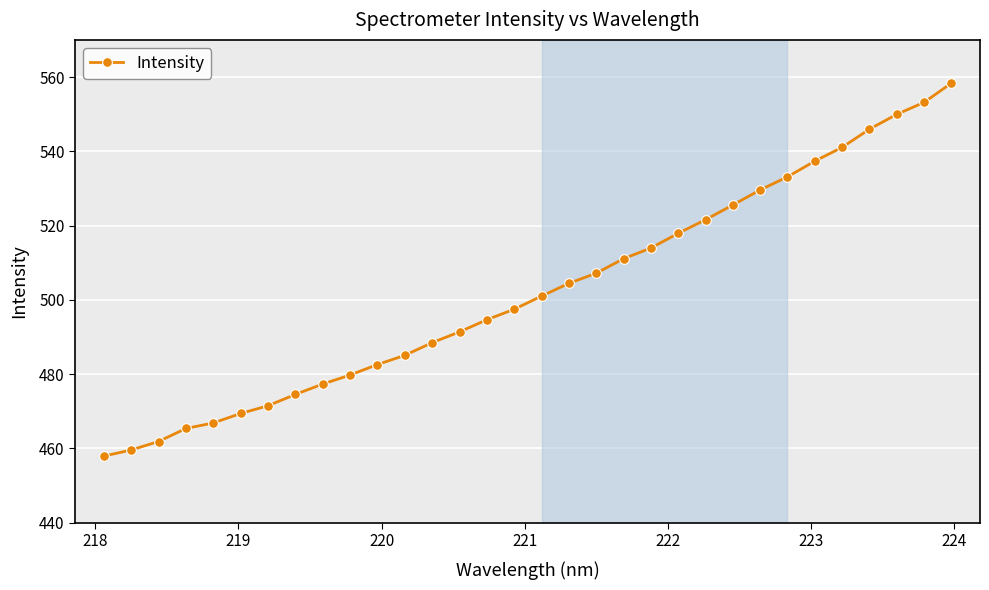

What is the minimum value shown in the chart?

457.9